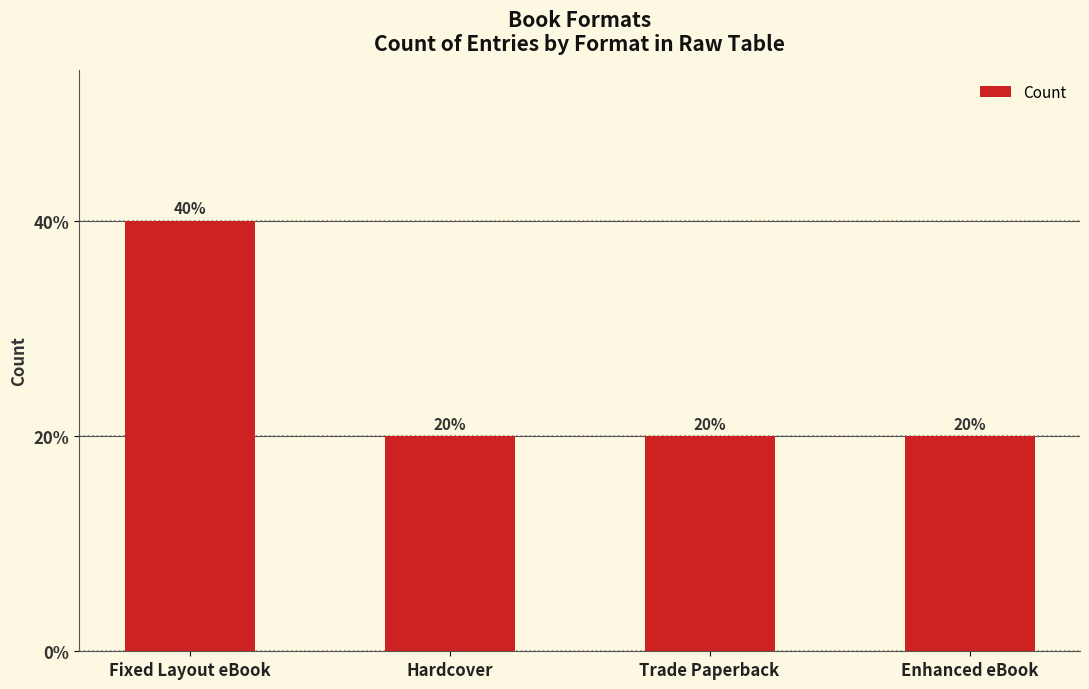

Are the bars horizontal?

No